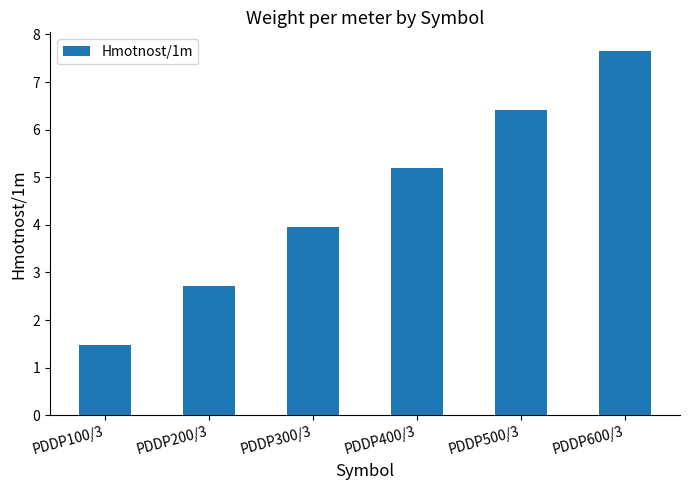

Count the number of data series in this chart.

1